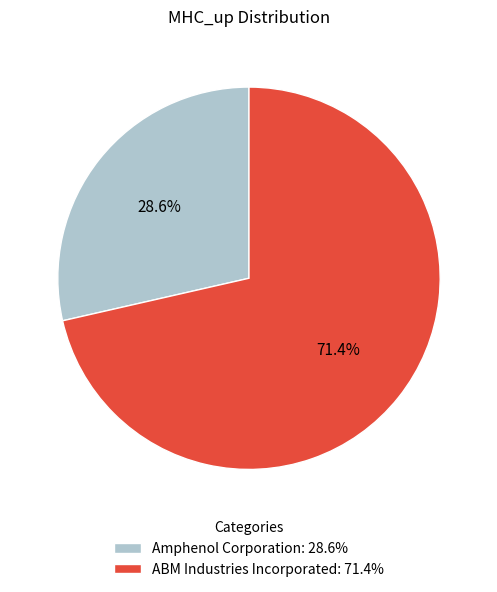

True or false: Amphenol Corporation accounts for 37% of the total.

False